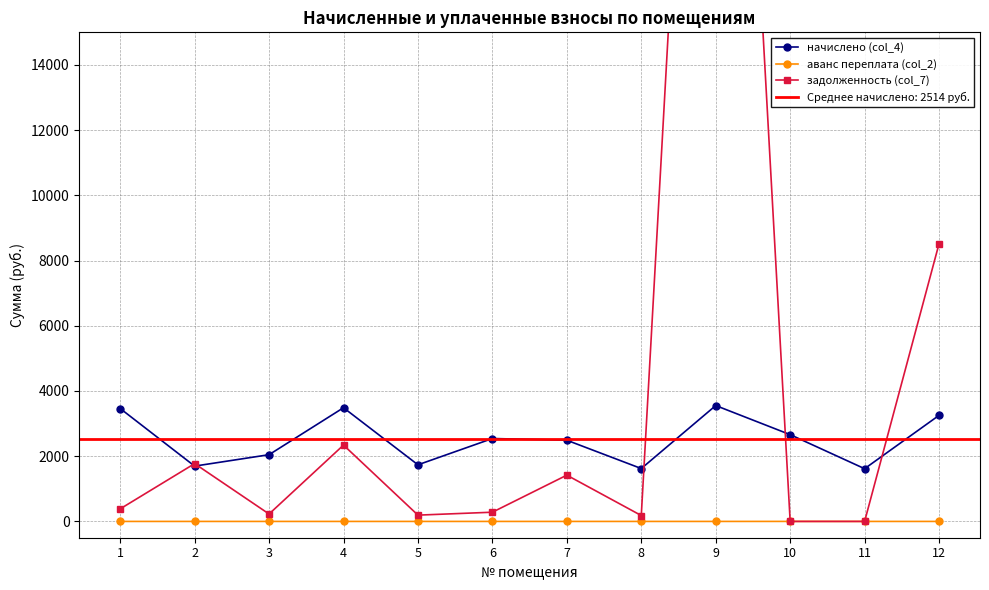

The начислено (col_4) series shows 2661.7 at 10. True or false?

True